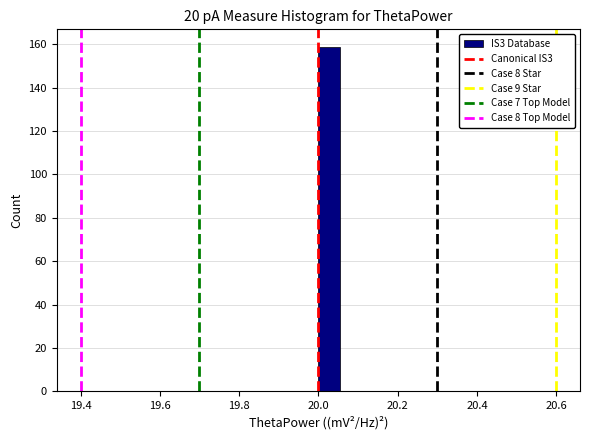

Around what value on the x-axis is the tallest bar? Give the approximate position of its centre, as read against the axis.

20.02